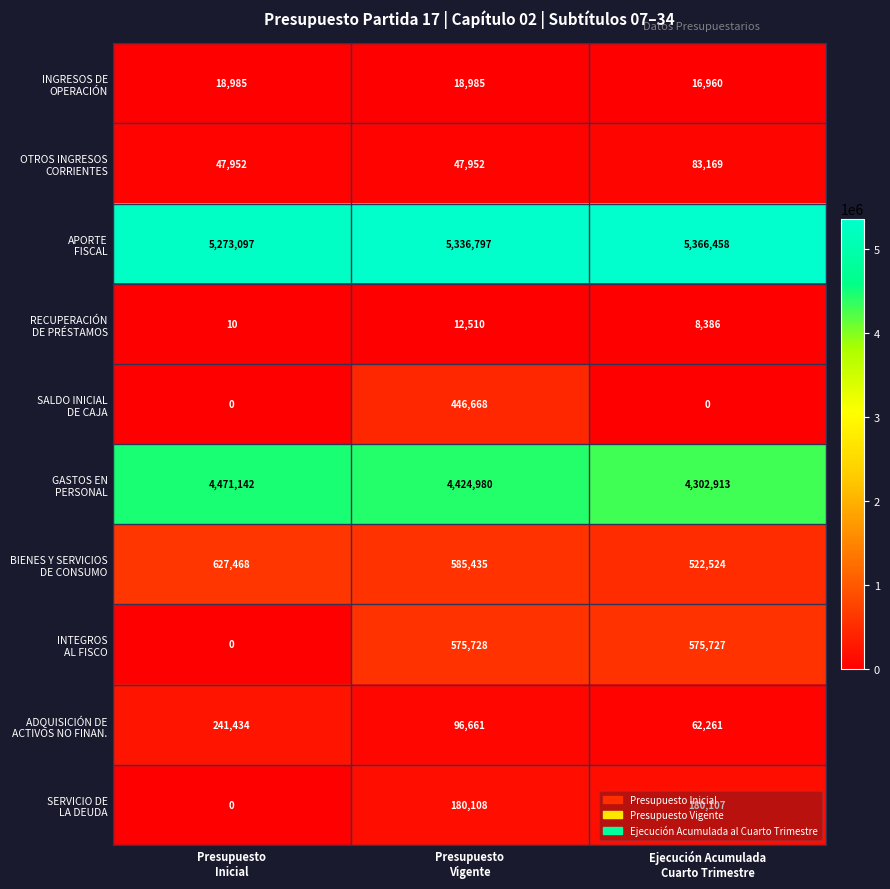

What is the total value across all series at Ejecución Acumulada
Cuarto Trimestre?

11118505